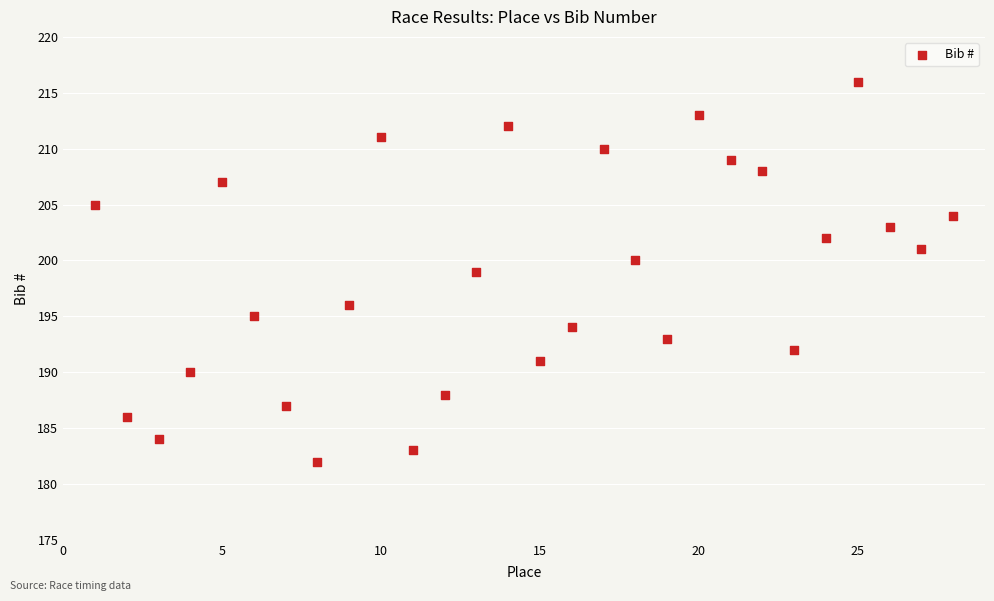

What is the range of Y values (max minus min)?

34